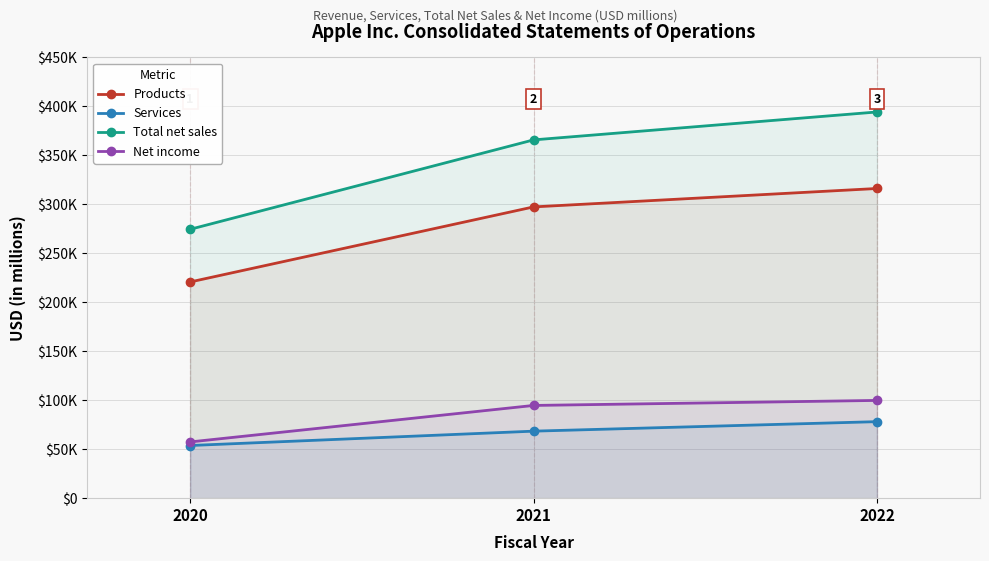

Reading left to right, transcribe all the data shown in this chart.

Products: 220747	297392	316199
Services: 53768	68425	78129
Total net sales: 274515	365817	394328
Net income: 57411	94680	99803